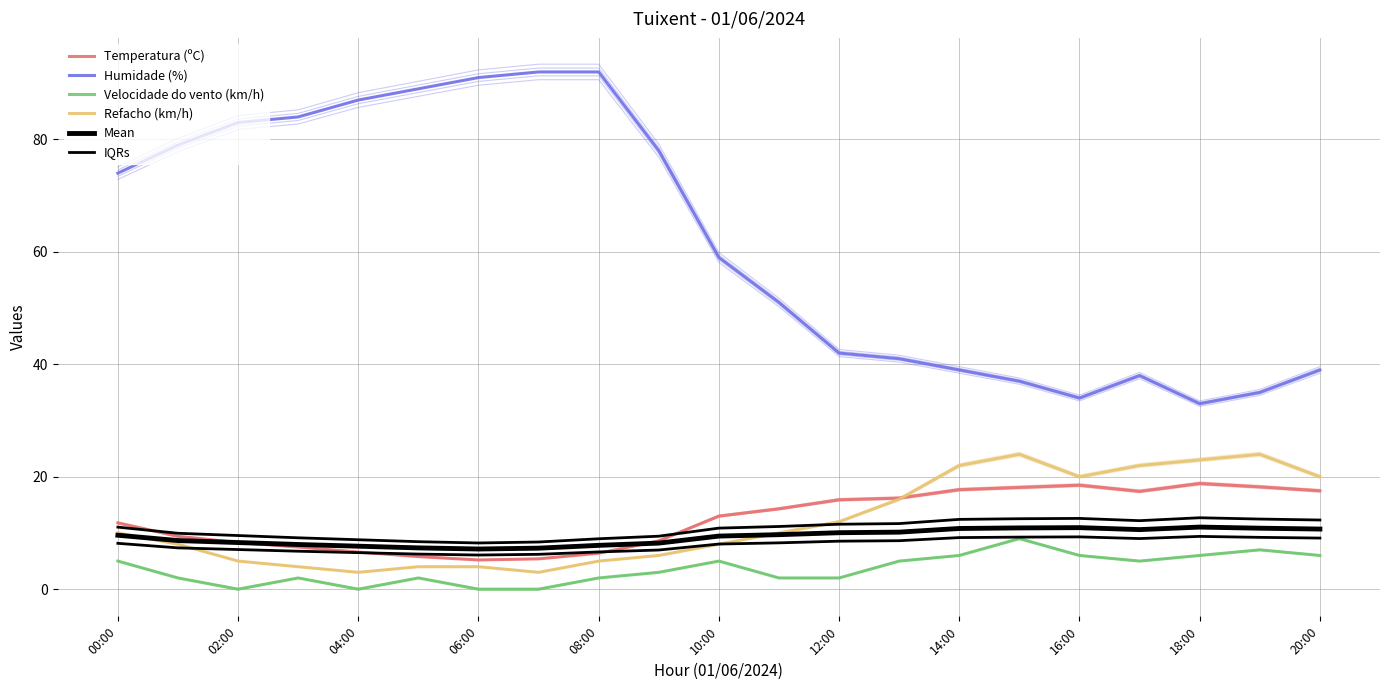

The IQRs series shows 8.2 at 00:00. True or false?

True